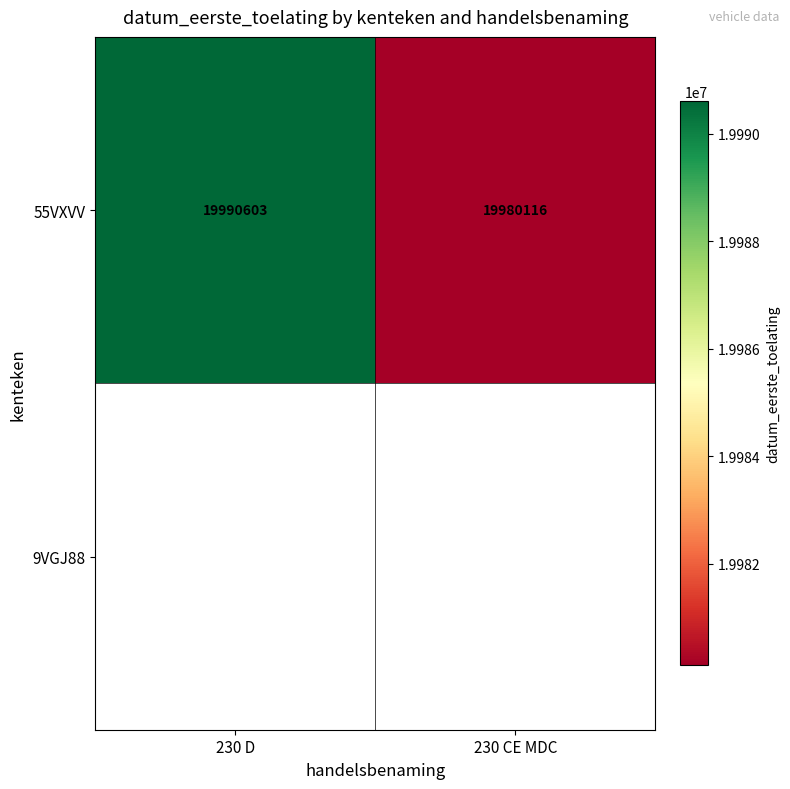

What is the minimum value for 55VXVV?

19980116